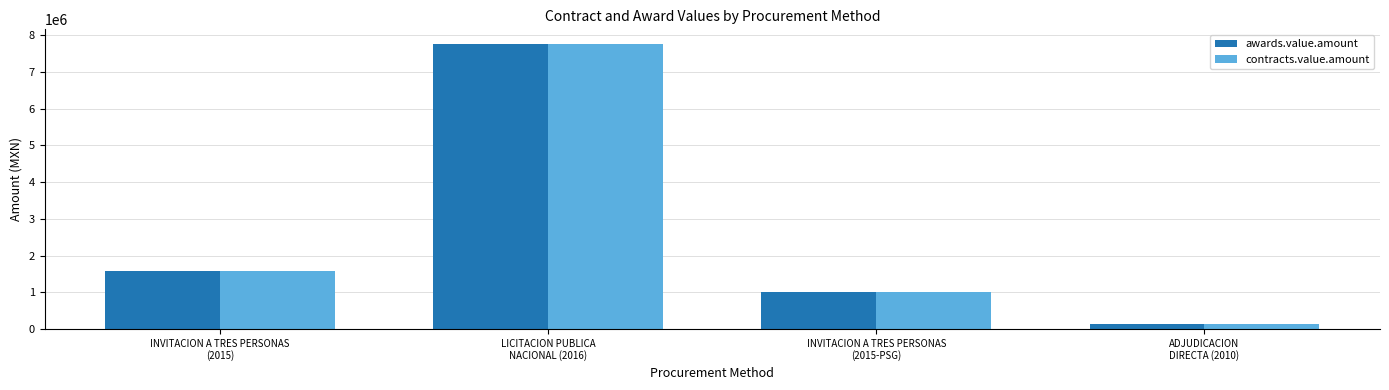

The value of awards.value.amount at LICITACION PUBLICA
NACIONAL (2016) is 2653517.7. True or false?

False